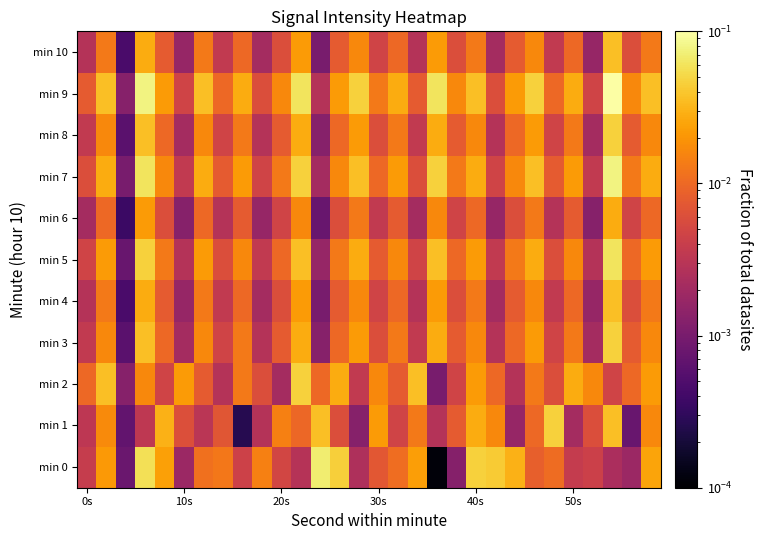

Reading left to right, what are all the values shown in this chart?

min 0: 0.0	0.0	0.0	0.1	0.0	0.0	0.0	0.0	0.0	0.0	0.0	0.0	0.1	0.0	0.0	0.0	0.0	0.0	0.0	0.0	0.0	0.0	0.0	0.0	0.0	0.0	0.0	0.0	0.0	0.0
min 1: 0.0	0.0	0.0	0.0	0.0	0.0	0.0	0.0	0.0	0.0	0.0	0.0	0.0	0.0	0.0	0.0	0.0	0.0	0.0	0.0	0.0	0.0	0.0	0.0	0.0	0.0	0.0	0.0	0.0	0.0
min 2: 0.0	0.0	0.0	0.0	0.0	0.0	0.0	0.0	0.0	0.0	0.0	0.0	0.0	0.0	0.0	0.0	0.0	0.0	0.0	0.0	0.0	0.0	0.0	0.0	0.0	0.0	0.0	0.0	0.0	0.0
min 3: 0.0	0.0	0.0	0.0	0.0	0.0	0.0	0.0	0.0	0.0	0.0	0.0	0.0	0.0	0.0	0.0	0.0	0.0	0.0	0.0	0.0	0.0	0.0	0.0	0.0	0.0	0.0	0.0	0.0	0.0
min 4: 0.0	0.0	0.0	0.0	0.0	0.0	0.0	0.0	0.0	0.0	0.0	0.0	0.0	0.0	0.0	0.0	0.0	0.0	0.0	0.0	0.0	0.0	0.0	0.0	0.0	0.0	0.0	0.0	0.0	0.0
min 5: 0.0	0.0	0.0	0.0	0.0	0.0	0.0	0.0	0.0	0.0	0.0	0.0	0.0	0.0	0.0	0.0	0.0	0.0	0.0	0.0	0.0	0.0	0.0	0.0	0.0	0.0	0.0	0.1	0.0	0.0
min 6: 0.0	0.0	0.0	0.0	0.0	0.0	0.0	0.0	0.0	0.0	0.0	0.0	0.0	0.0	0.0	0.0	0.0	0.0	0.0	0.0	0.0	0.0	0.0	0.0	0.0	0.0	0.0	0.0	0.0	0.0
min 7: 0.0	0.0	0.0	0.1	0.0	0.0	0.0	0.0	0.0	0.0	0.0	0.0	0.0	0.0	0.0	0.0	0.0	0.0	0.0	0.0	0.0	0.0	0.0	0.0	0.0	0.0	0.0	0.1	0.0	0.0
min 8: 0.0	0.0	0.0	0.0	0.0	0.0	0.0	0.0	0.0	0.0	0.0	0.0	0.0	0.0	0.0	0.0	0.0	0.0	0.0	0.0	0.0	0.0	0.0	0.0	0.0	0.0	0.0	0.0	0.0	0.0
min 9: 0.0	0.0	0.0	0.1	0.0	0.0	0.0	0.0	0.0	0.0	0.0	0.1	0.0	0.0	0.0	0.0	0.0	0.0	0.1	0.0	0.0	0.0	0.0	0.0	0.0	0.0	0.0	0.1	0.0	0.0
min 10: 0.0	0.0	0.0	0.0	0.0	0.0	0.0	0.0	0.0	0.0	0.0	0.0	0.0	0.0	0.0	0.0	0.0	0.0	0.0	0.0	0.0	0.0	0.0	0.0	0.0	0.0	0.0	0.0	0.0	0.0